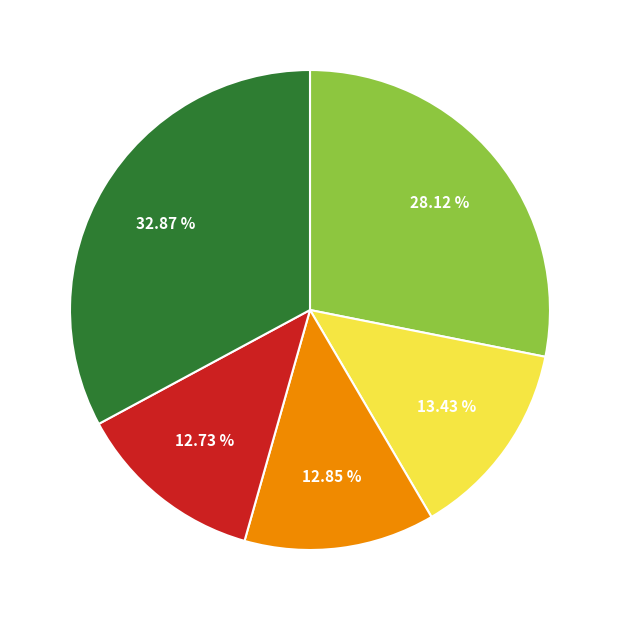

Is there a majority slice in this chart?

No